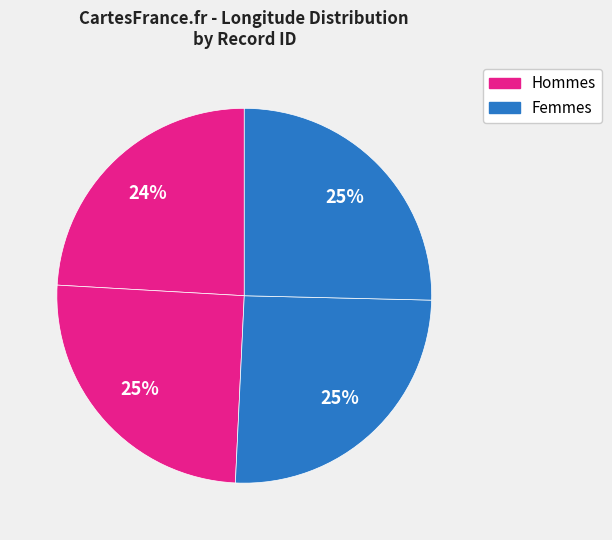

How many slices are in this pie chart?

4